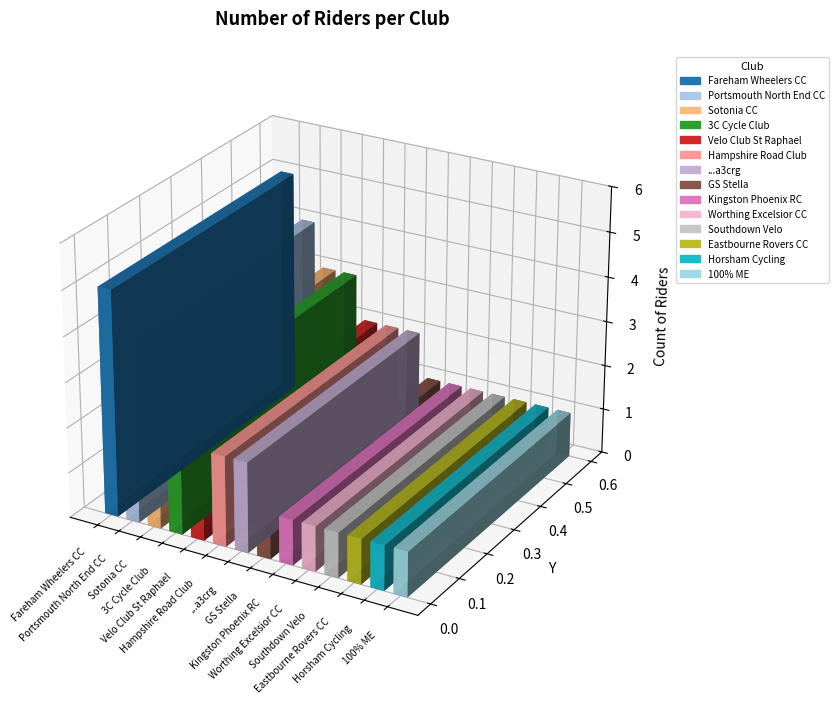

What is the sum of all values?

28